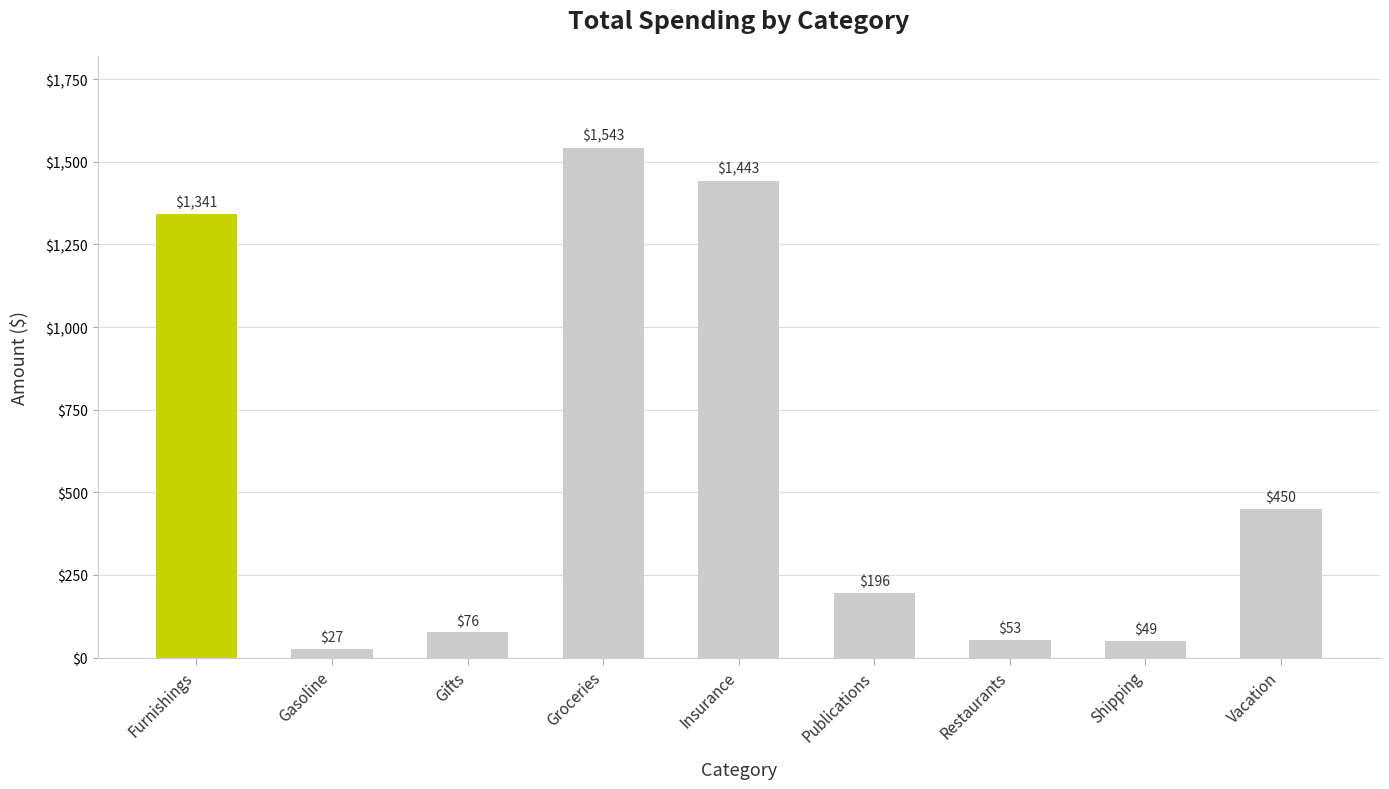

The chart shows a value of 2592.2 at Insurance. True or false?

False